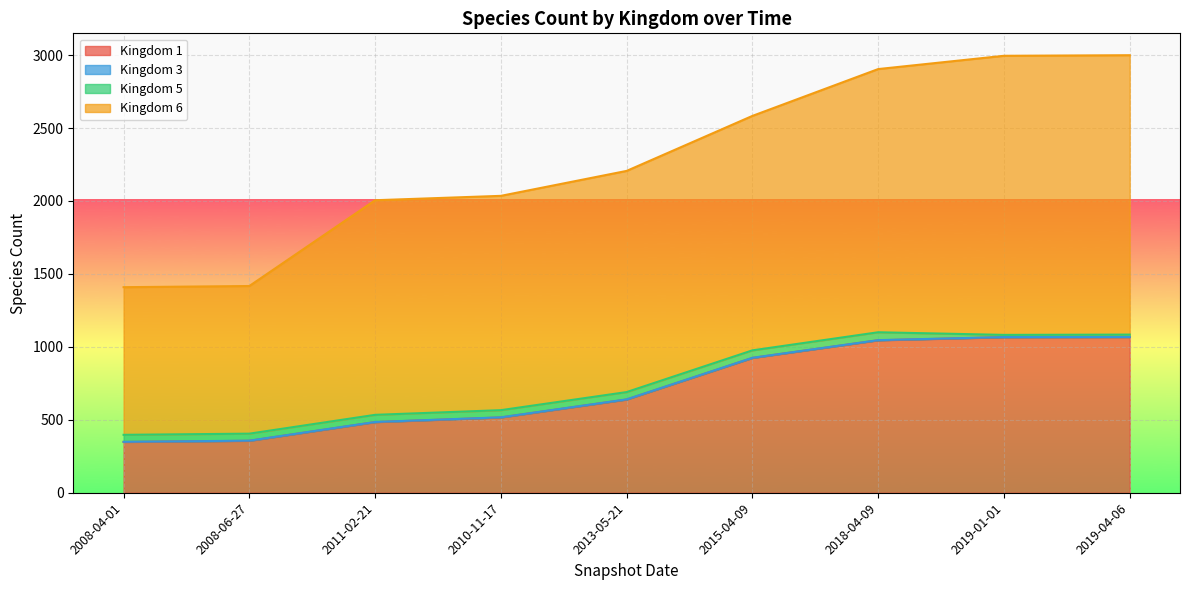

True or false: 1 and 6 intersect in this chart.

False